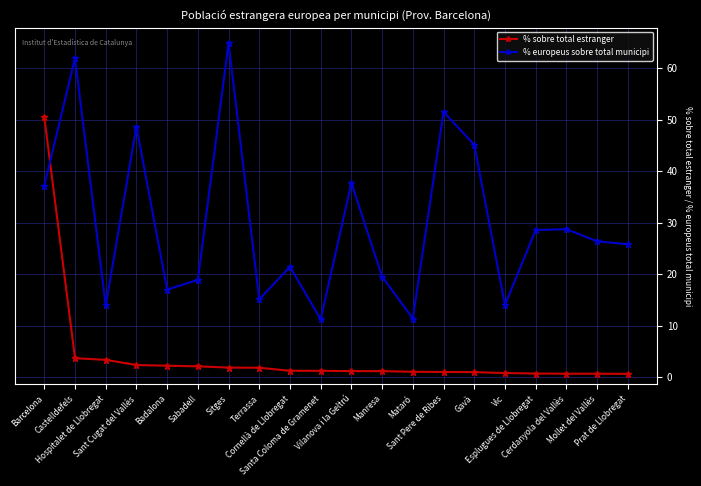

How many lines are shown in the chart?

2